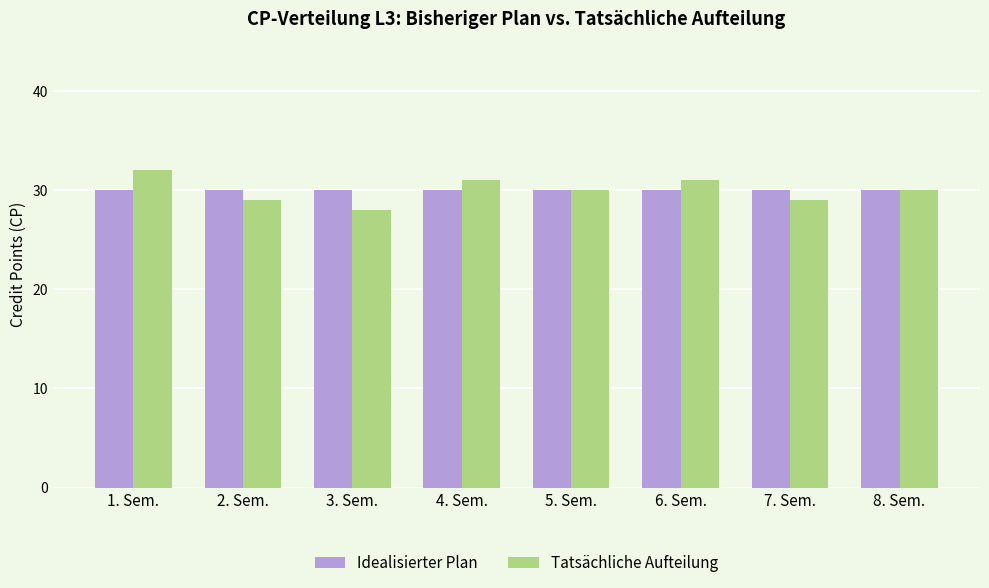

Which series changed the most between 3. Sem. and 4. Sem.?

Tatsächliche Aufteilung